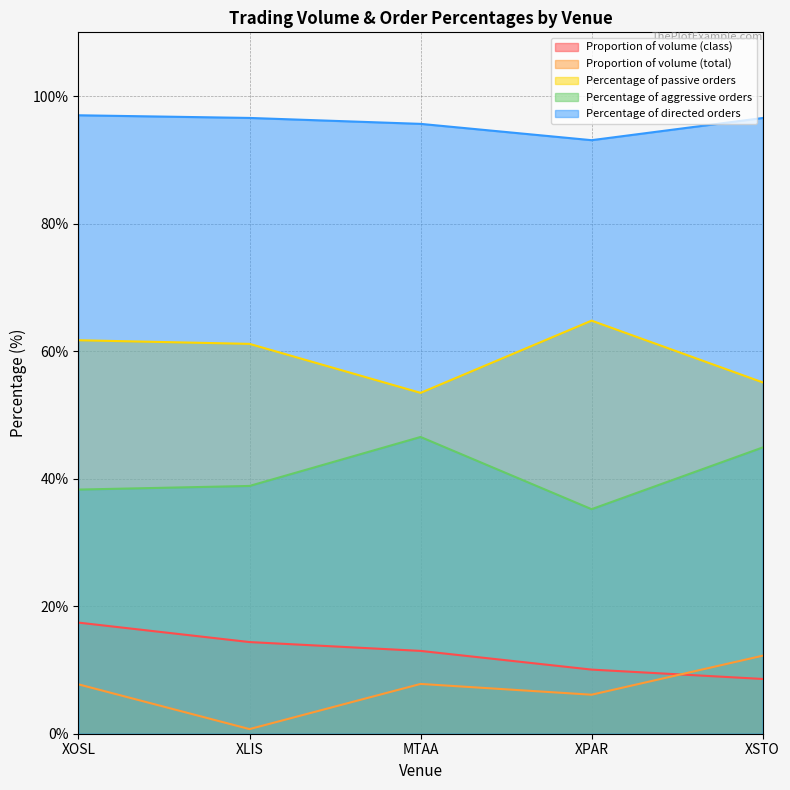

What is the label of the 3rd point from the left?

MTAA